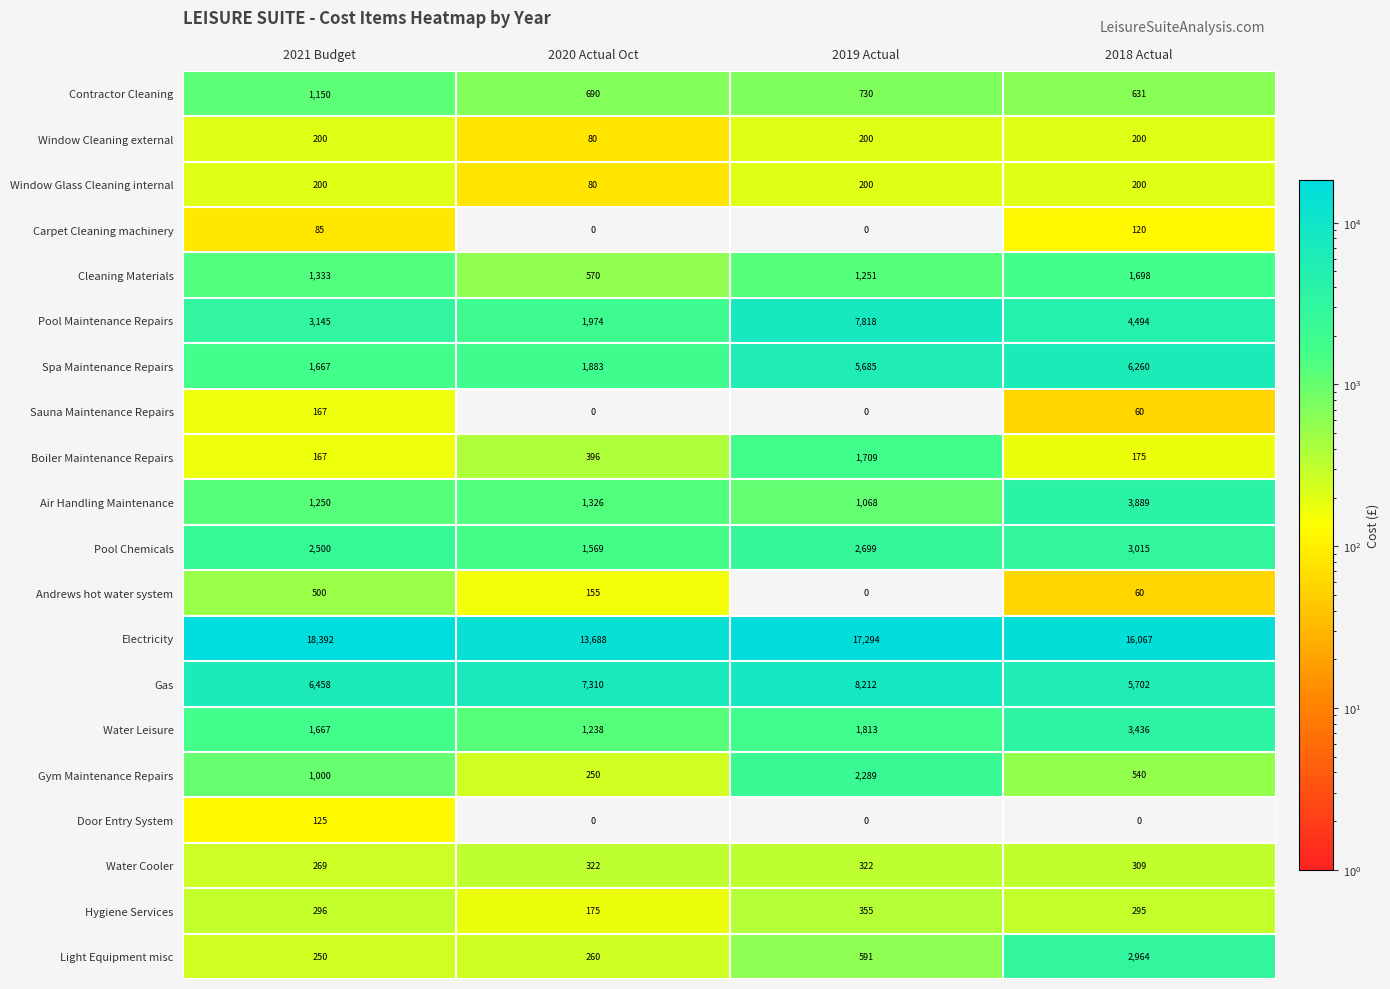

What is the sum of all Window Glass Cleaning internal values?

680